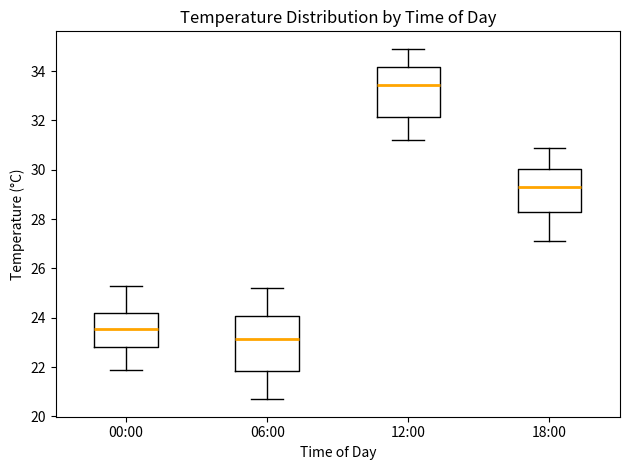

Reading left to right, transcribe this box plot: for each box, give where its median line is, the range the box spans, and where its two whiskers end, as read against the y-axis. The values are not printed on the chart, so give them approximately, as read against the axis.

00:00: median 23.6, box 22.8 to 24.2, whiskers 22.0 to 25.4
06:00: median 23.2, box 21.8 to 24.0, whiskers 20.8 to 25.2
12:00: median 33.4, box 32.2 to 34.2, whiskers 31.2 to 35.0
18:00: median 29.4, box 28.2 to 30.0, whiskers 27.2 to 31.0